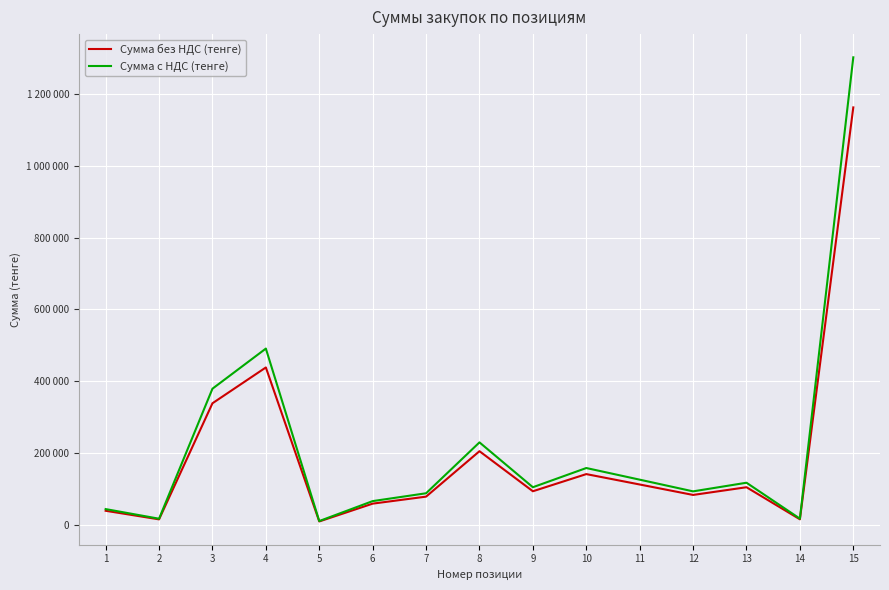

Which label corresponds to the smallest value in the chart?

5